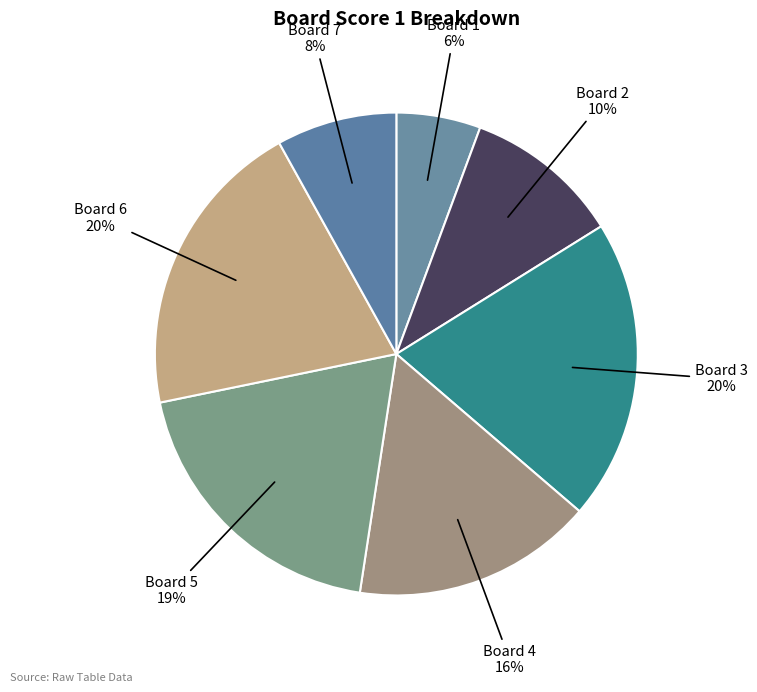

To the nearest percent, what is the average slice percentage?

14%